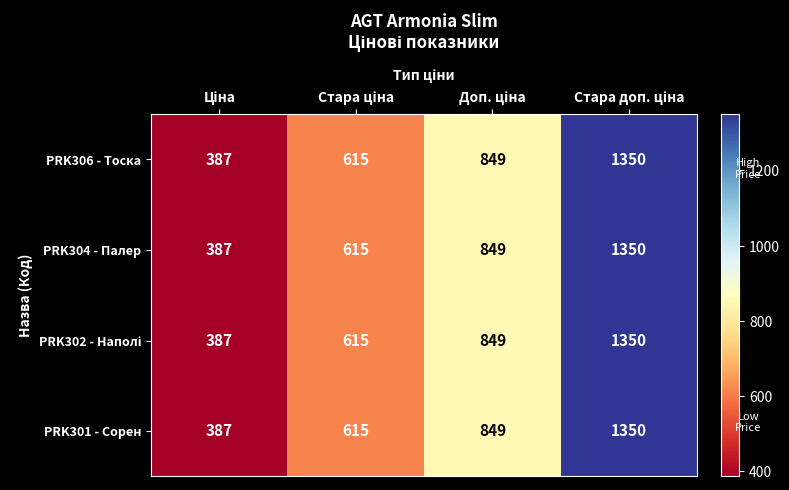

Count the PRK301 - Сорен values in the range 615 to 1350.

3